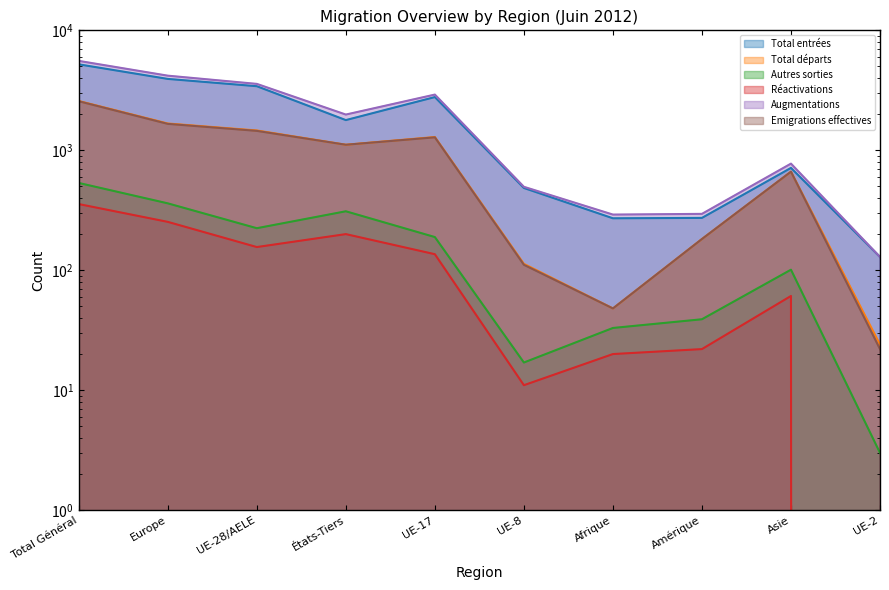

Is the value of Emigrations effectives at Afrique greater than the value of Total entrées at UE-17?

No